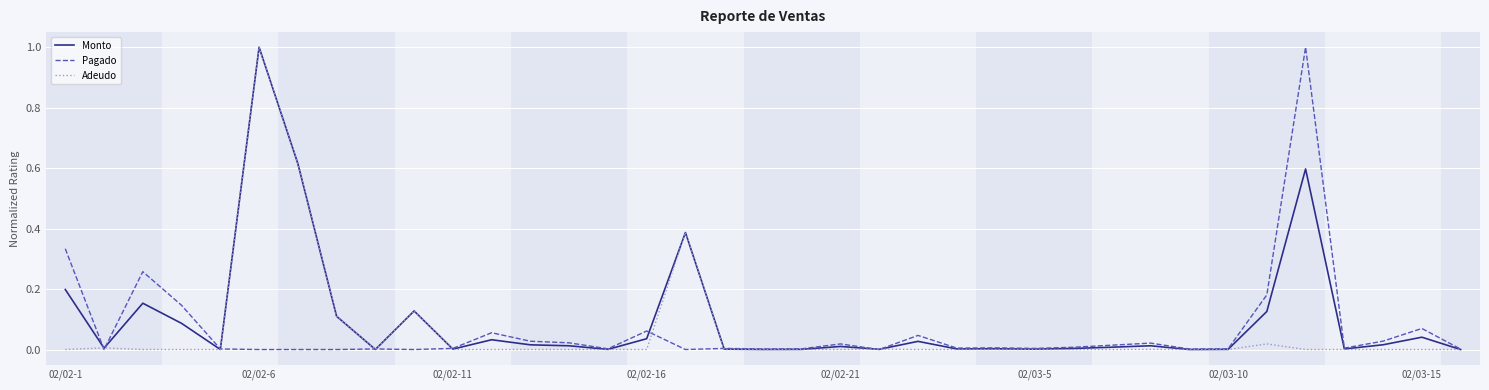

Count the number of data series in this chart.

3